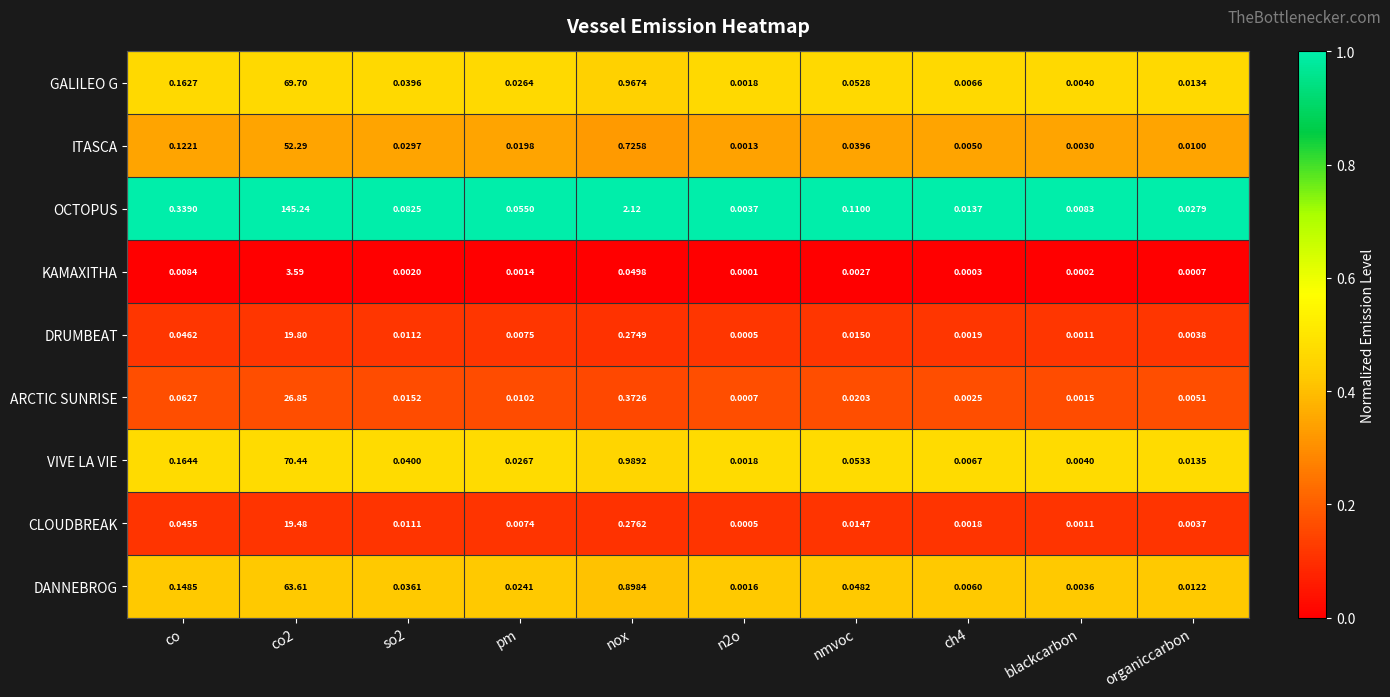

Is the value of DANNEBROG at n2o greater than the value of VIVE LA VIE at n2o?

No